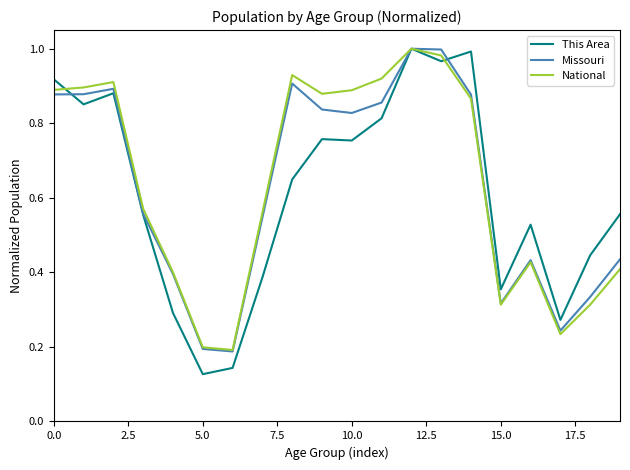

Which series has the largest range (max minus min)?

This Area